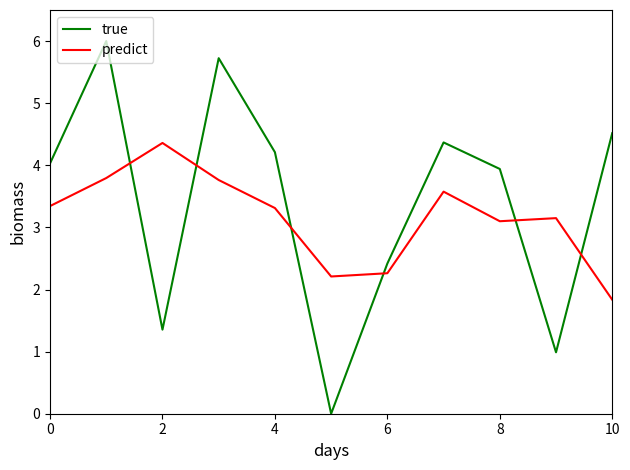

Which series has the largest range (max minus min)?

true